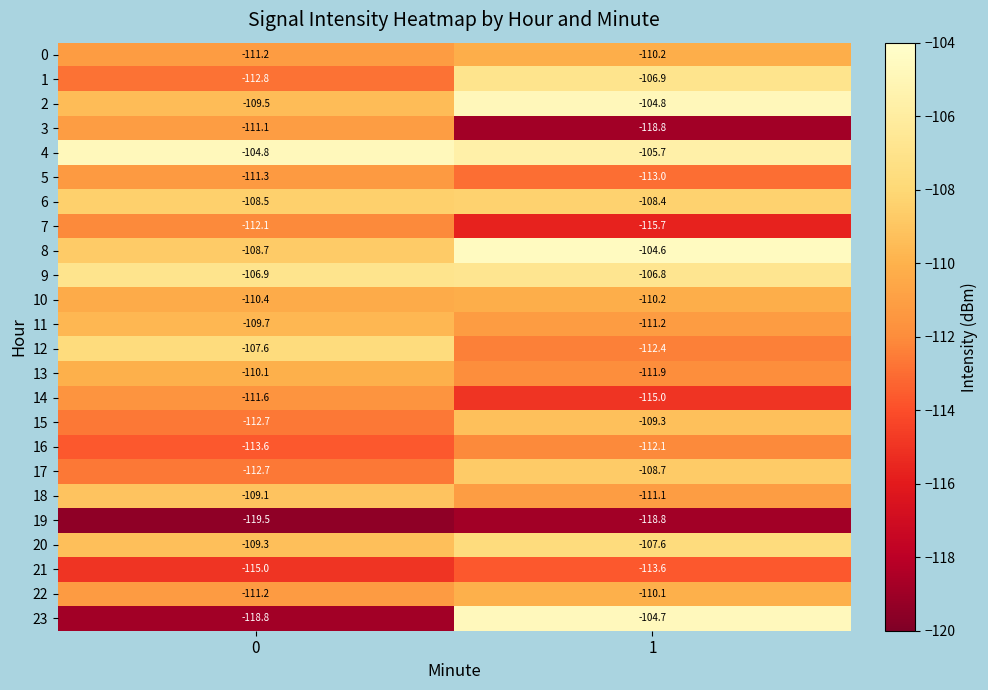

What is the approximate value of 7 at 0?

-112.1